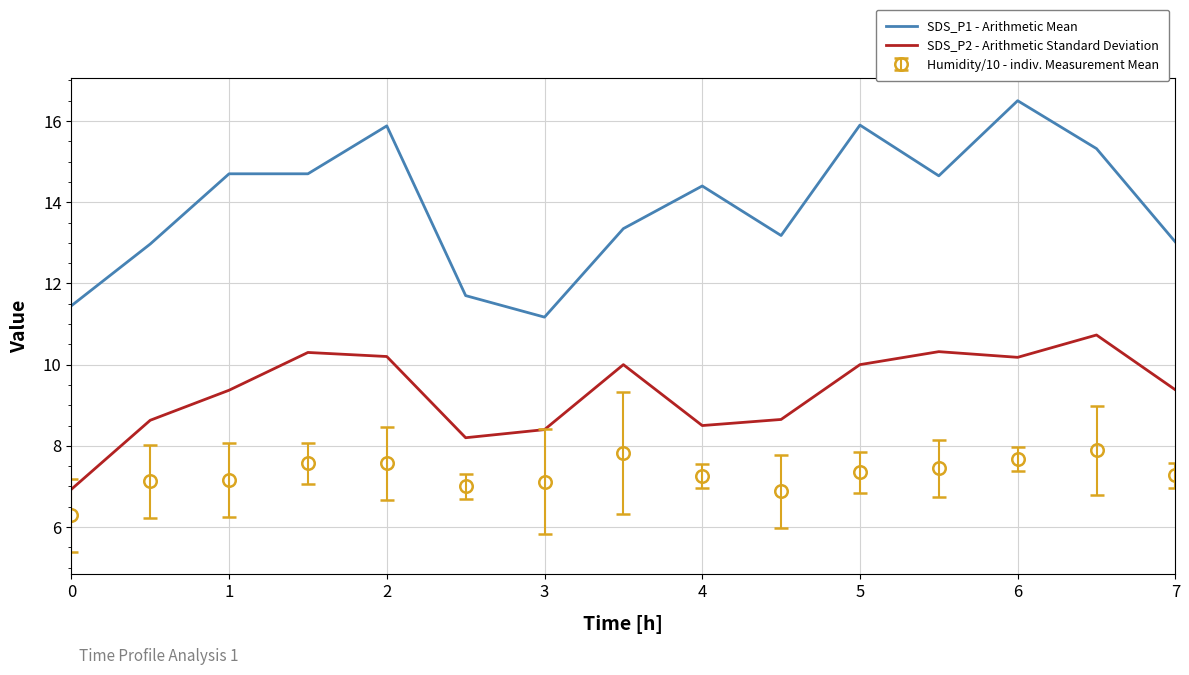

Which series has the largest total across all categories?

SDS_P1 - Arithmetic Mean